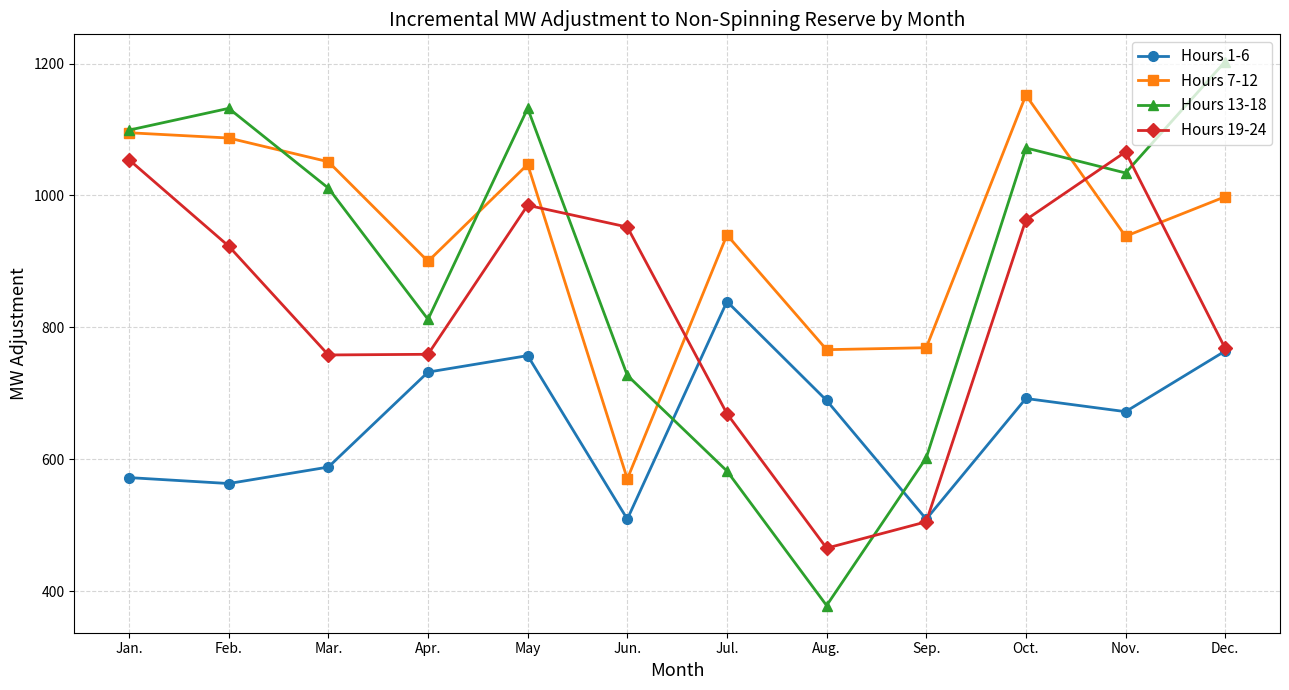

What is the spread (max minus min) of values at Oct.?

460